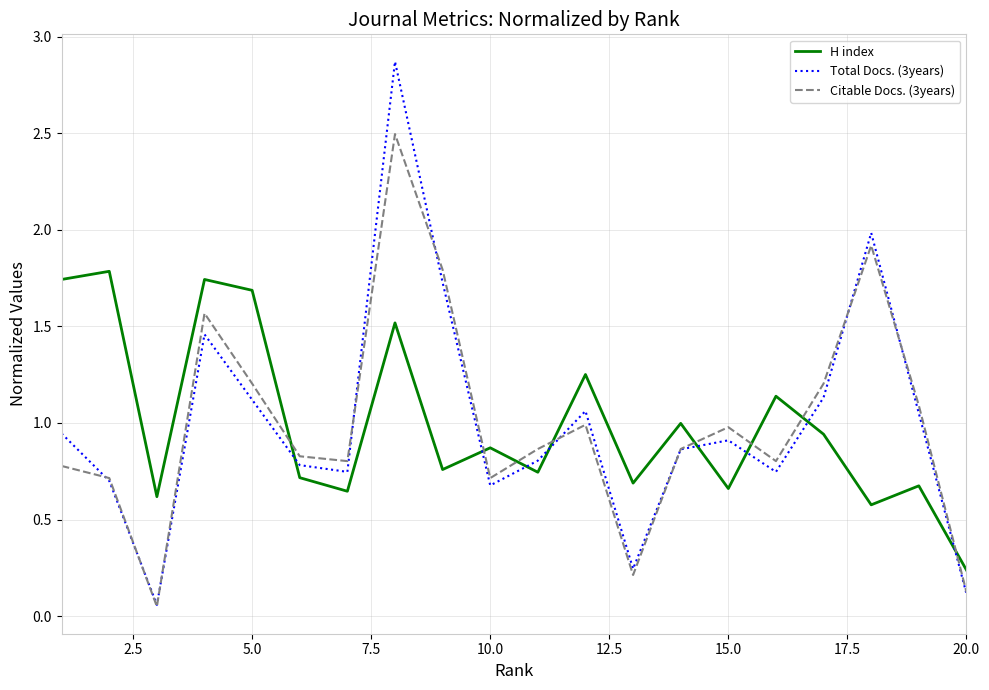

List the series in order of their peak value, lowest first.

H index, Citable Docs. (3years), Total Docs. (3years)